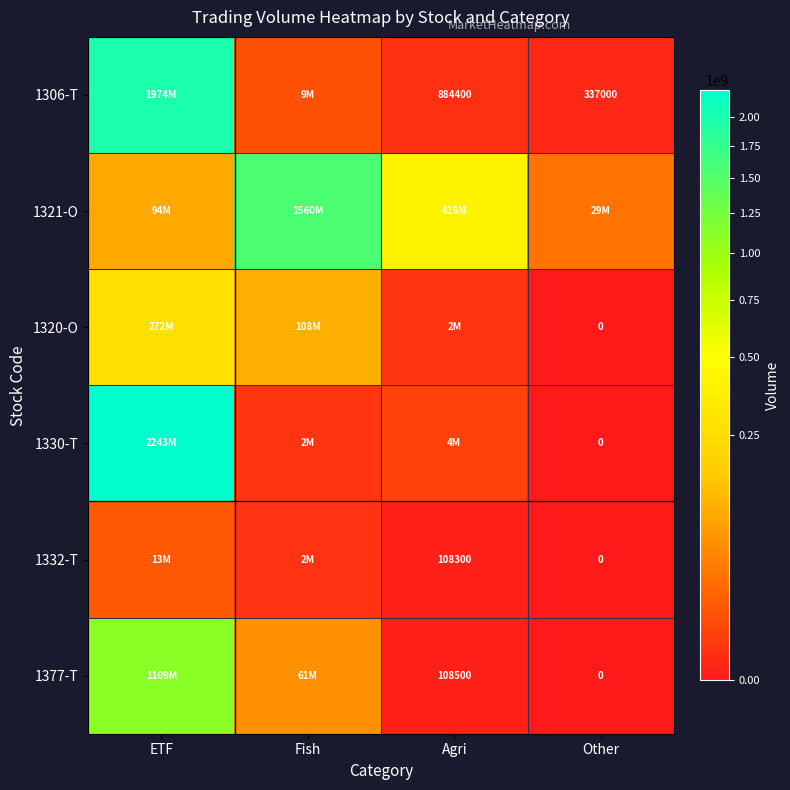

Is it true that 1377-T equals 178207 at Agri?

False